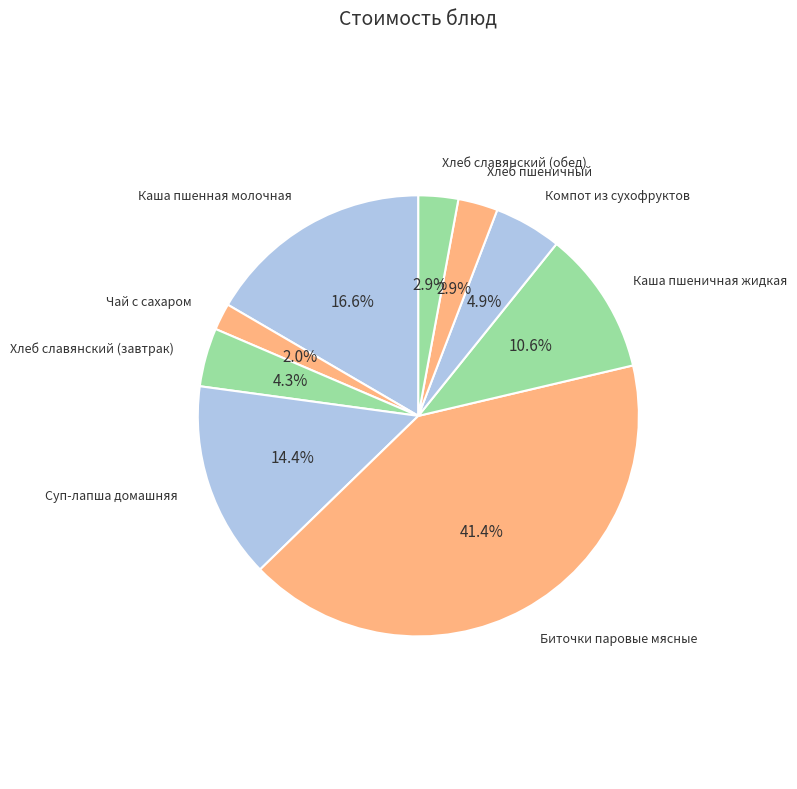

Does Суп-лапша домашняя represent more than half of the total?

No